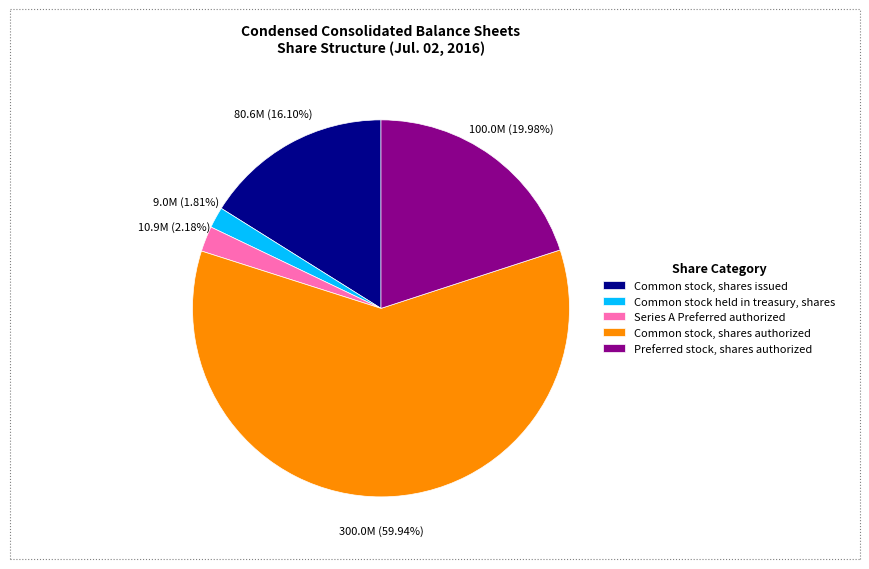

How many slices are in this pie chart?

5